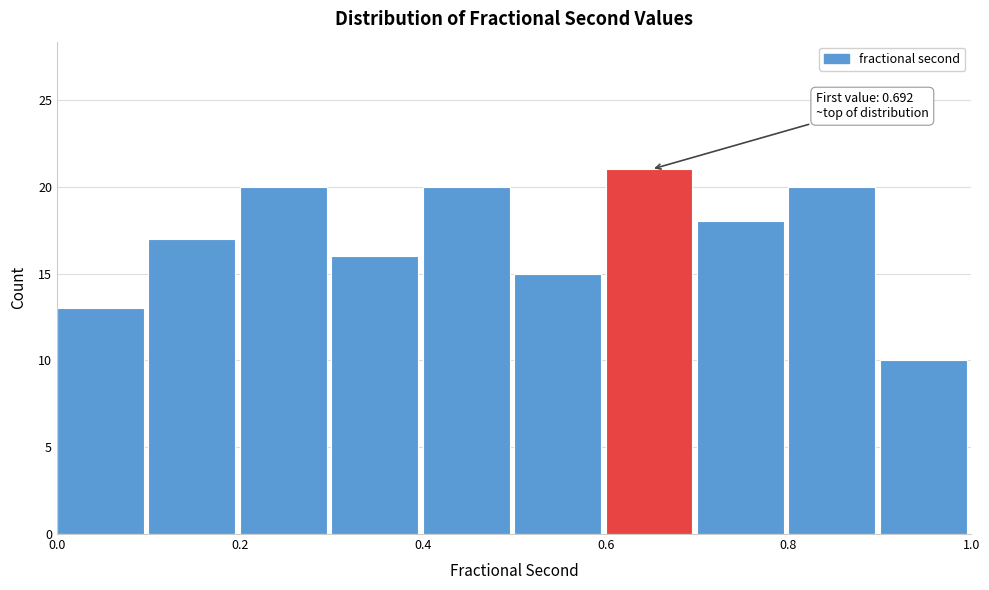

Over which range of the x-axis is the bar tallest?

0.6 to 0.7